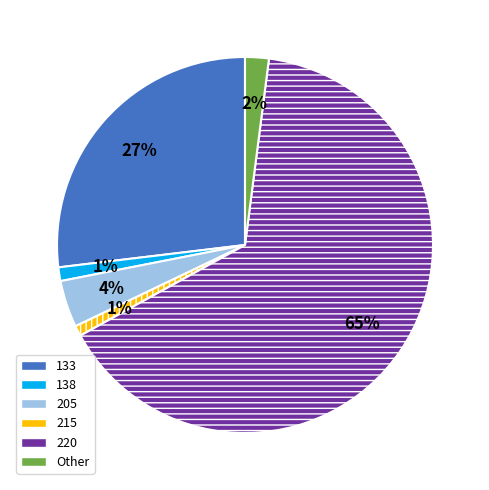

To the nearest percent, what is the difference between the largest and smallest slice percentages?

64%